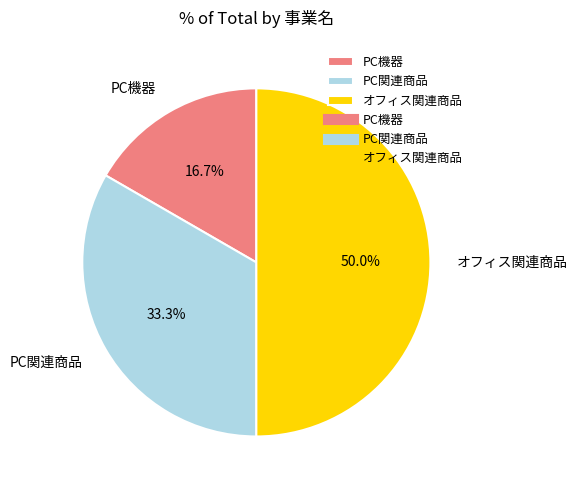

Is PC関連商品 the majority of the pie?

No